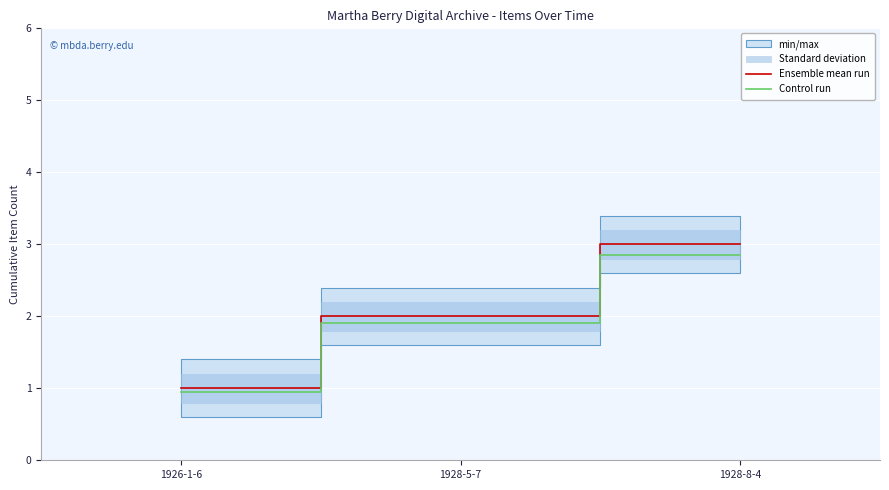

How many lines are shown in the chart?

2